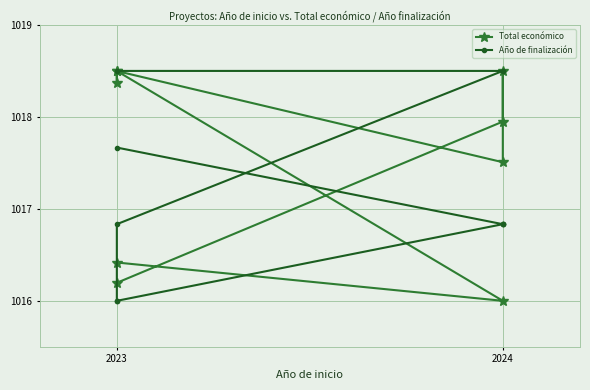

True or false: Año de finalización and Total económico cross at least once.

True